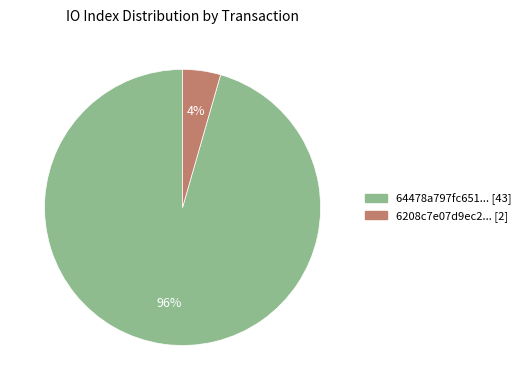

To the nearest percent, what is the average slice percentage?

50%